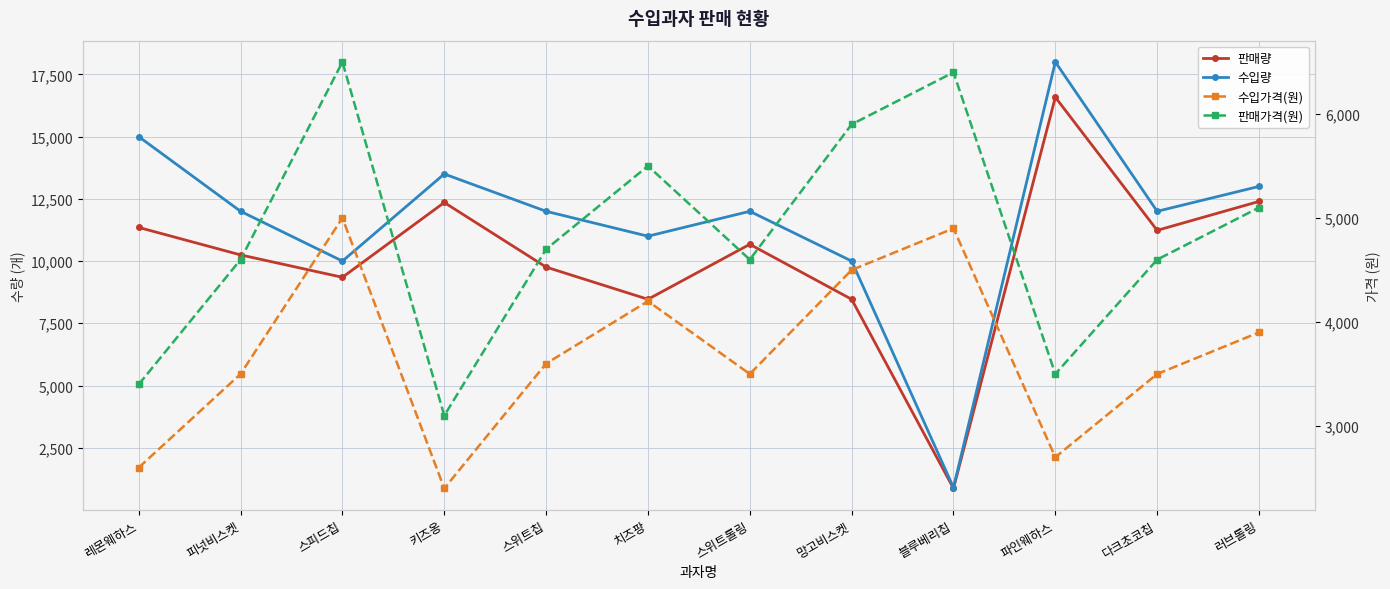

Rank the series at 키즈옹 from lowest to highest value.

수입가격(원), 판매가격(원), 판매량, 수입량